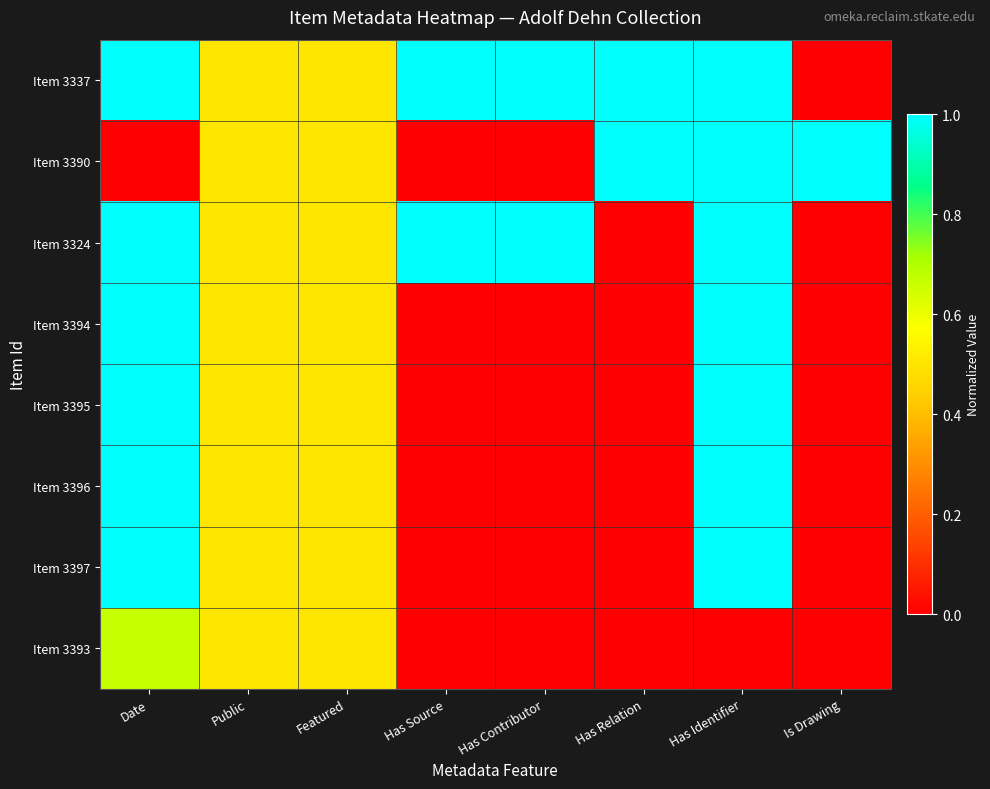

How many categories are shown in the chart?

8